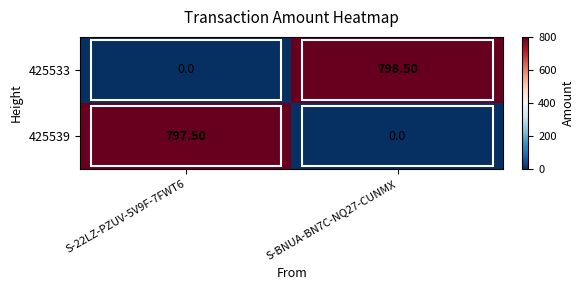

What is the sum of the 425539 values at S-BNUA-BN7C-NQ27-CUNMX and S-22LZ-PZUV-5V9F-7FWT6?

797.5